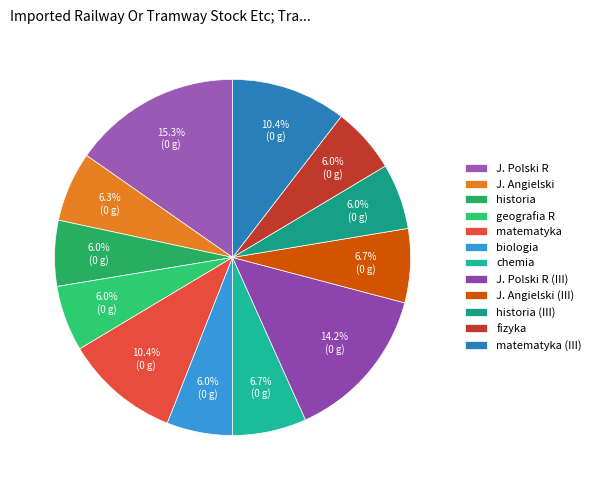

Does biologia account for over 50% of the chart?

No